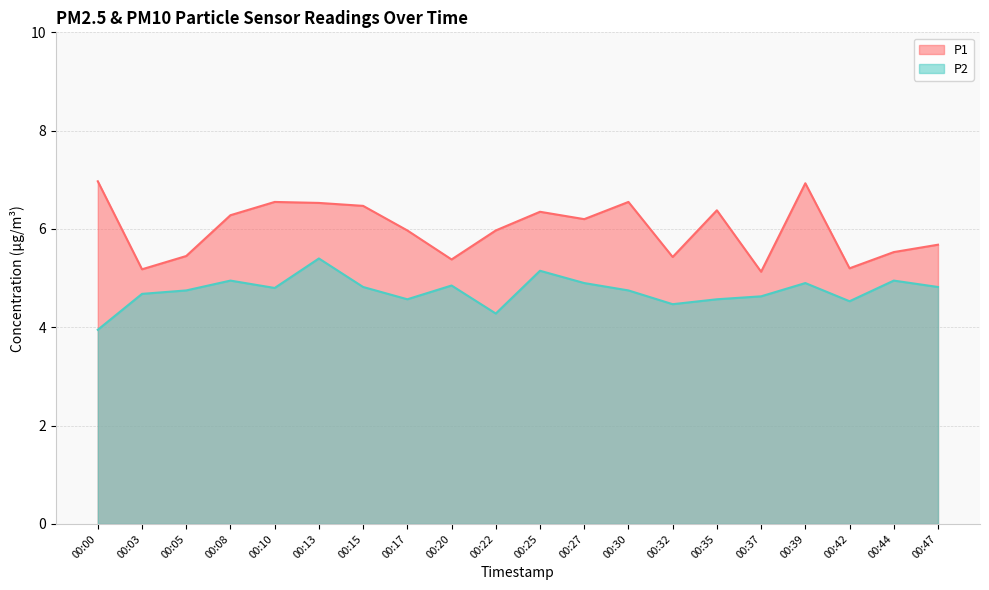

List the series in order of their overall mean, highest first.

P1, P2